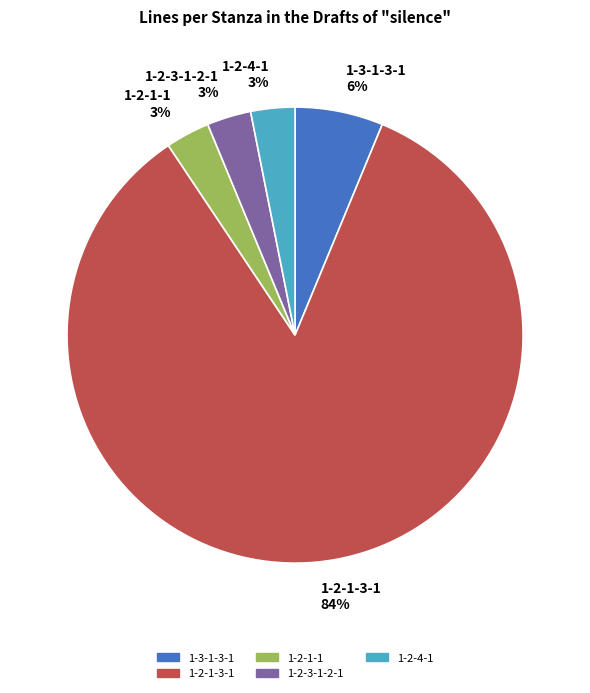

Does 1-2-1-3-1 account for over 50% of the chart?

Yes